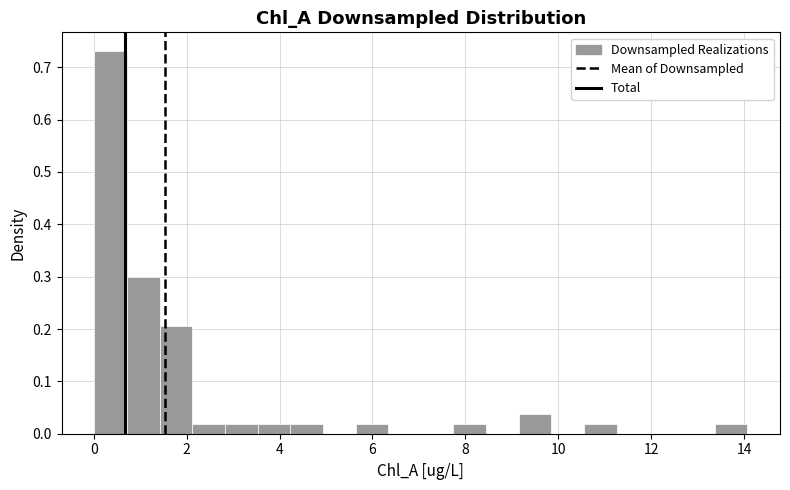

Around what value on the x-axis is the tallest bar? Give the approximate position of its centre, as read against the axis.

0.4